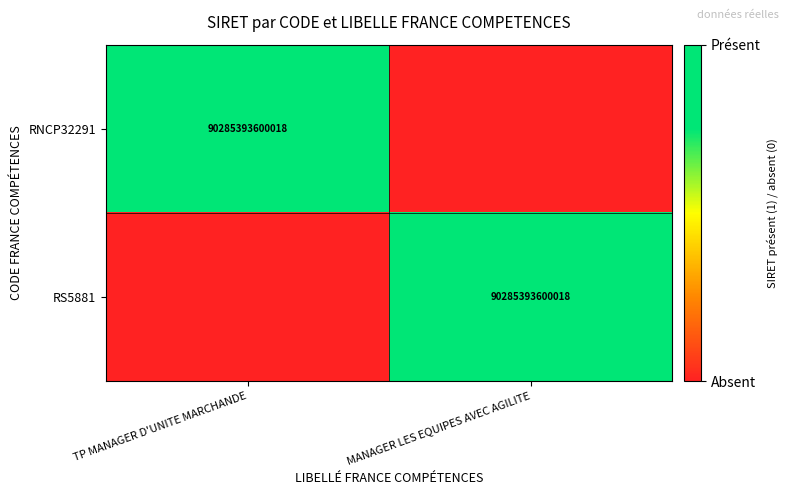

What is the difference between the highest and lowest values at MANAGER LES EQUIPES AVEC AGILITE?

1